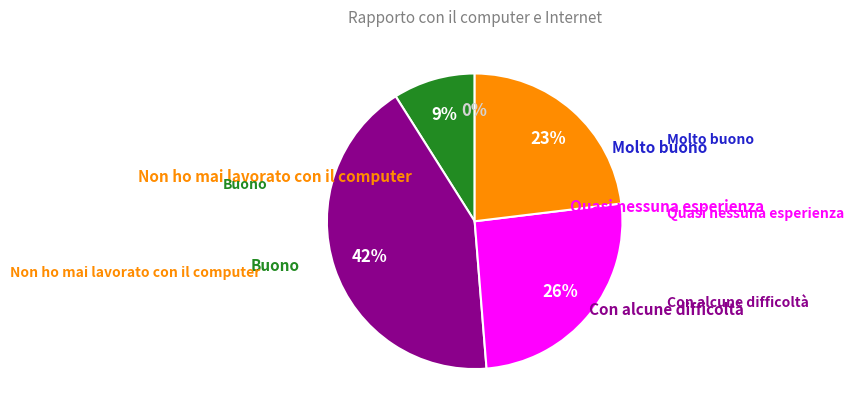

Is it true that Molto buono is 1% of the pie?

False